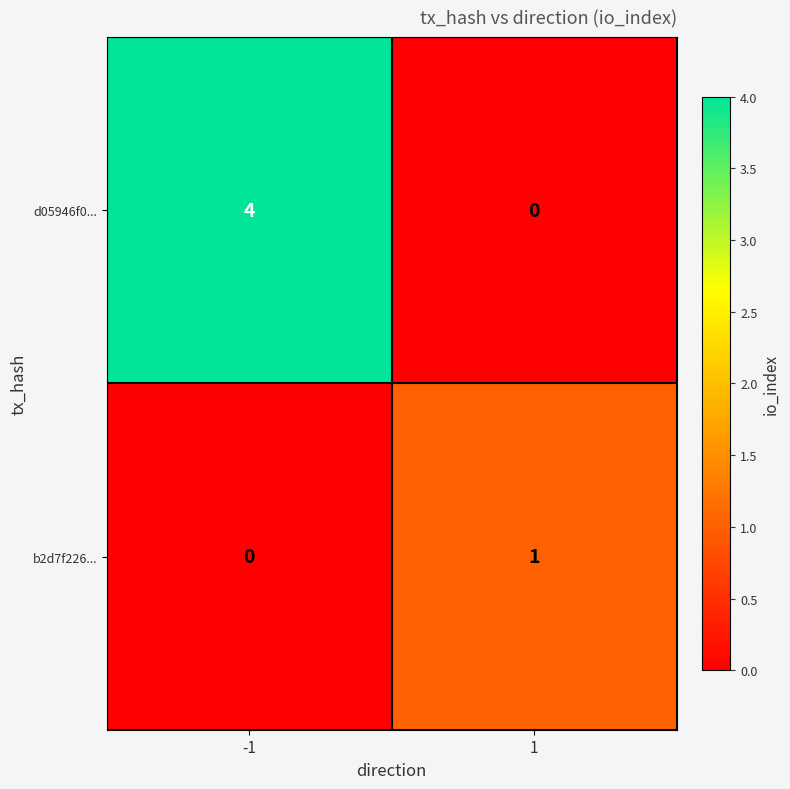

The d05946f0... series shows -2 at 1. True or false?

False